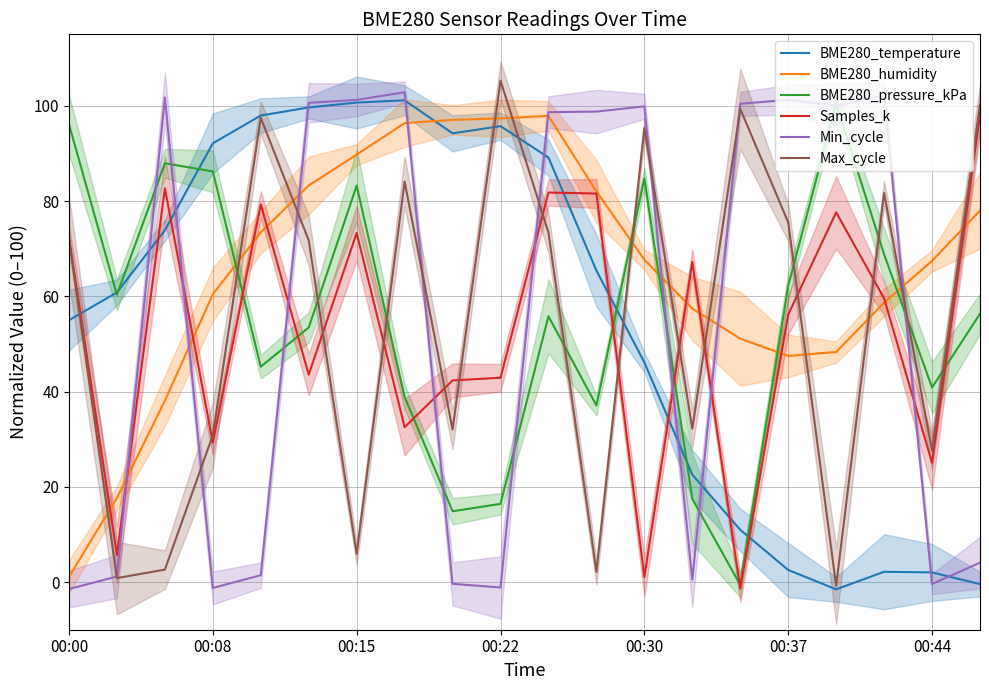

In Min_cycle, how many points are lower than both neighbors (excluding endpoints)?

5